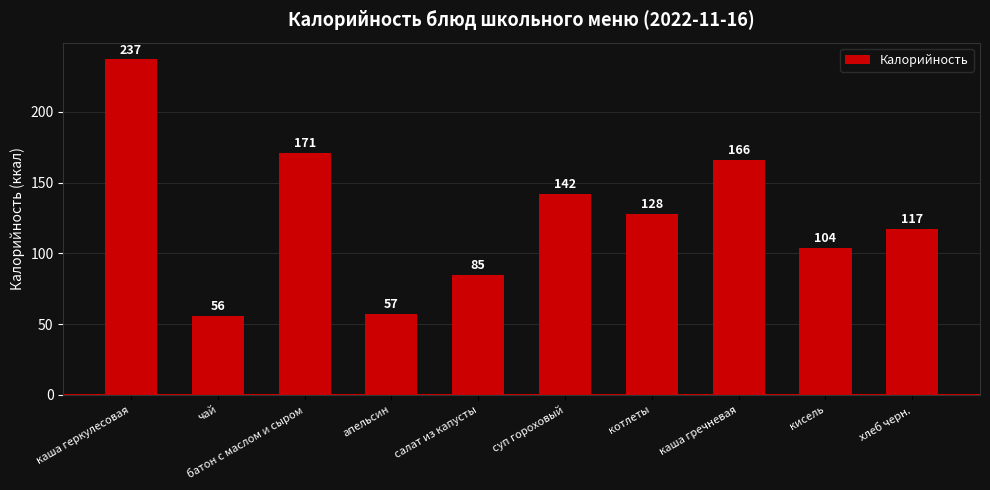

How many data points does each series have?

10